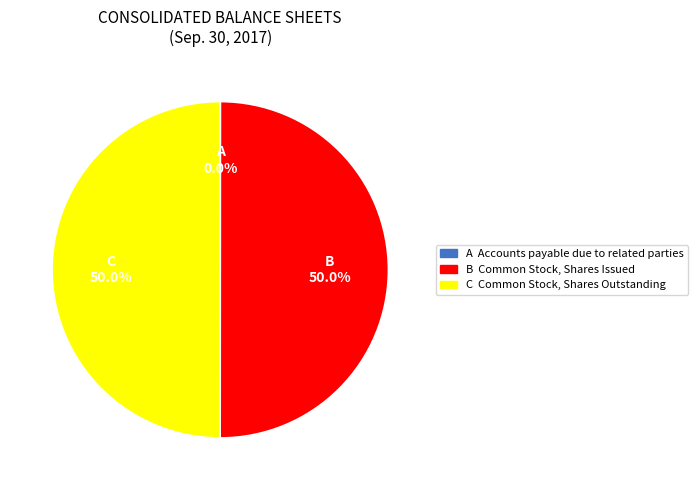

Which category has the biggest portion of the pie?

Common Stock, Shares Issued